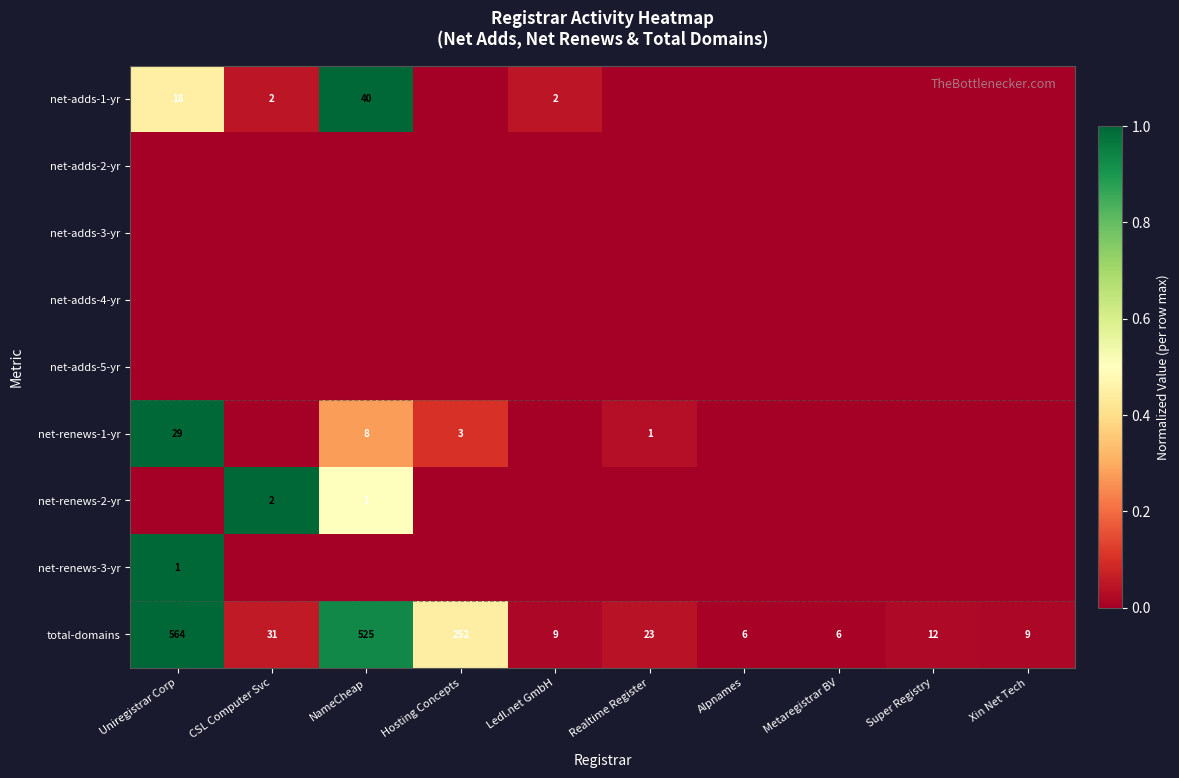

What is the minimum value for total-domains?

6